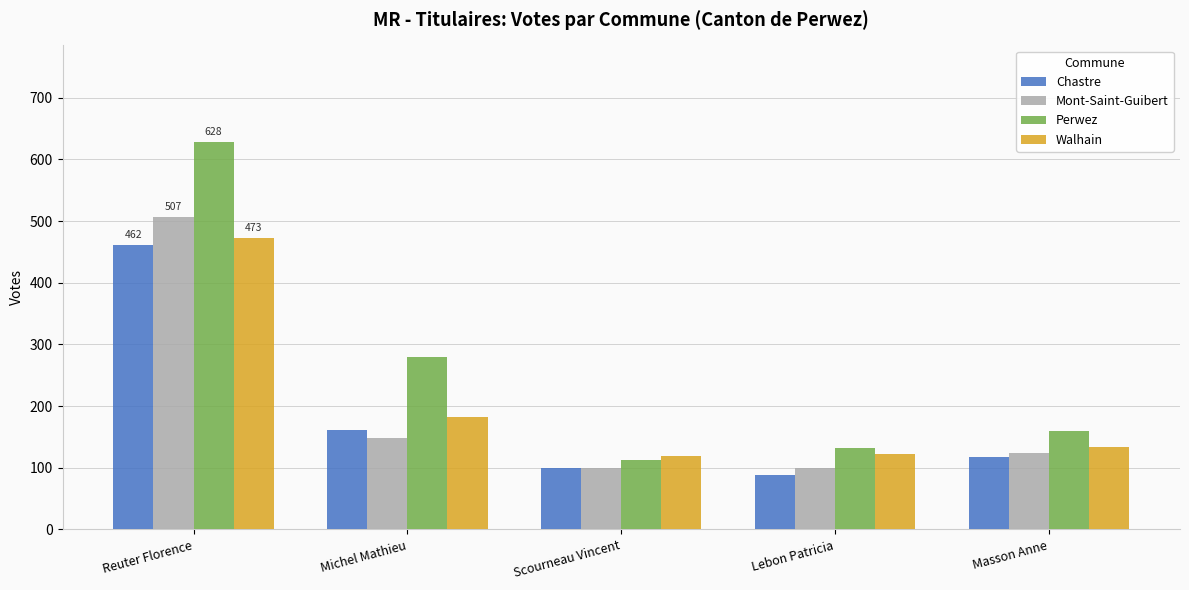

Which series has the widest spread of values?

Perwez